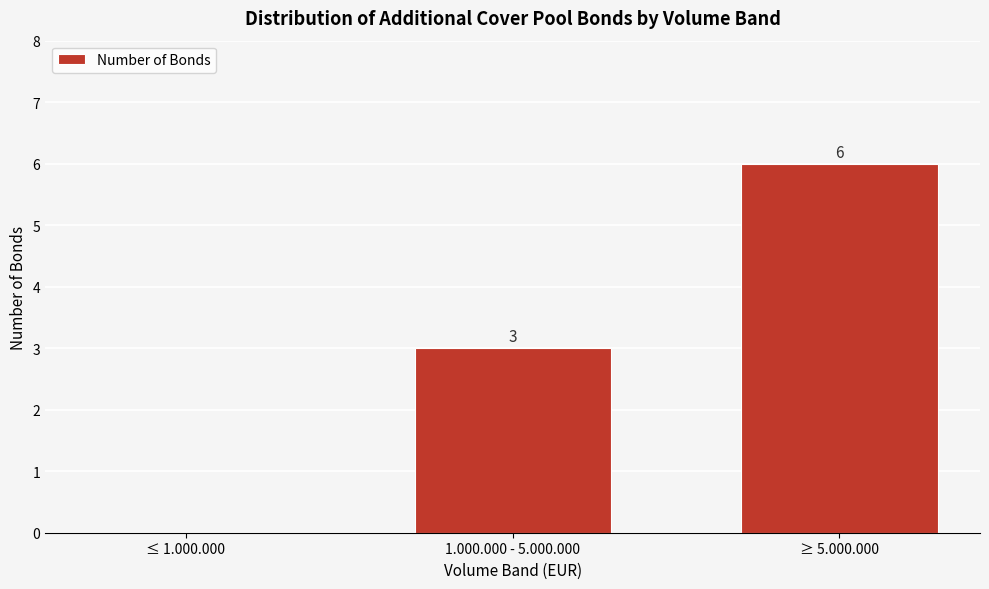

Reading left to right, list all the values displayed in this chart.

≤ 1.000.000=0	1.000.000 - 5.000.000=3	≥ 5.000.000=6